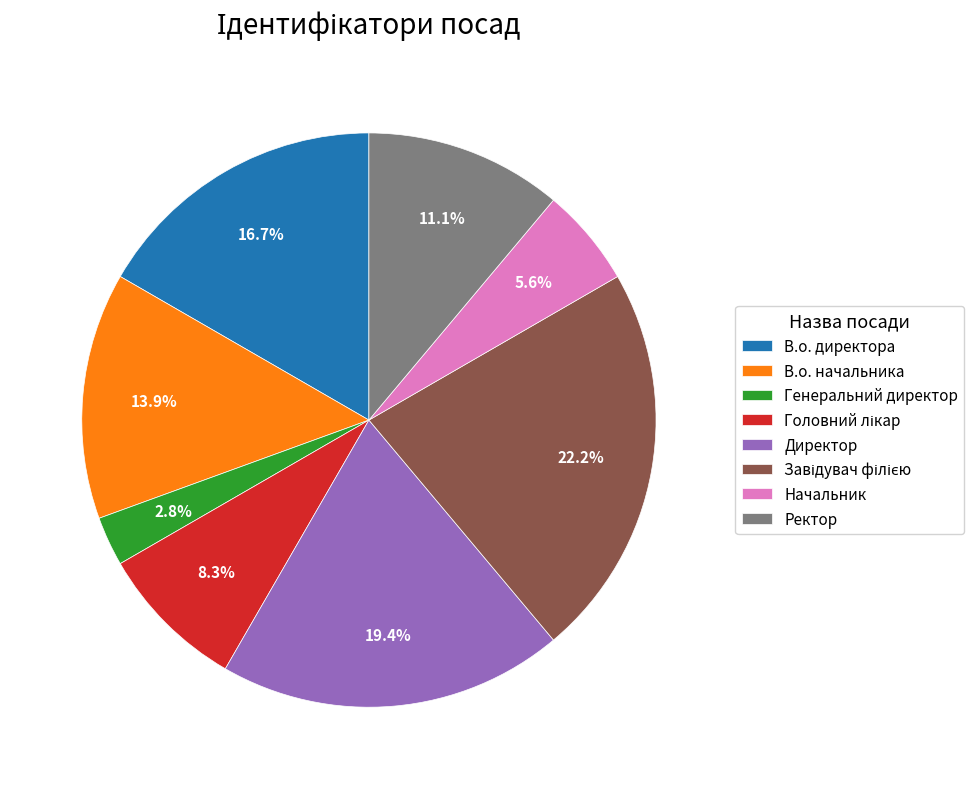

Is there a majority slice in this chart?

No